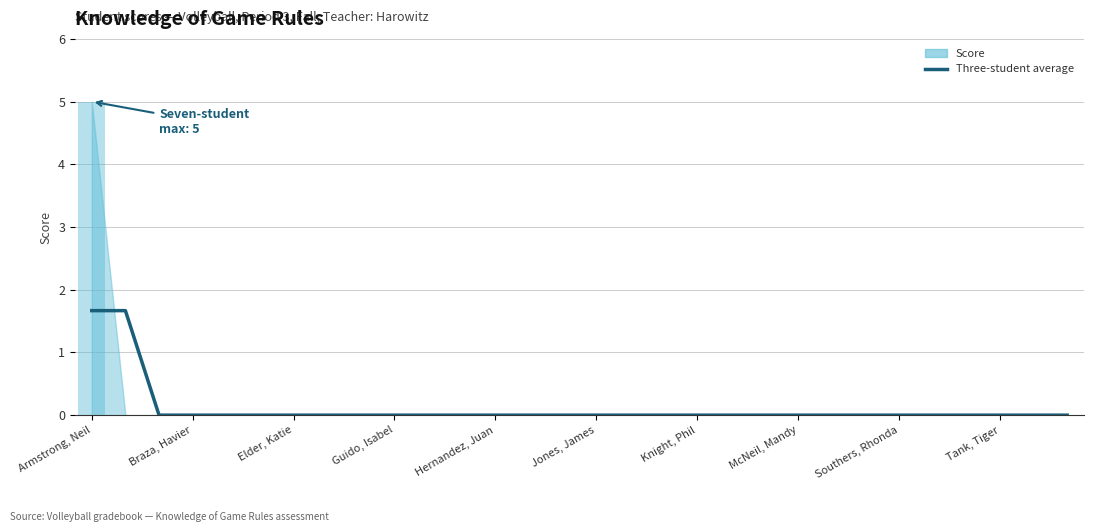

Count the number of categories in the chart.

30